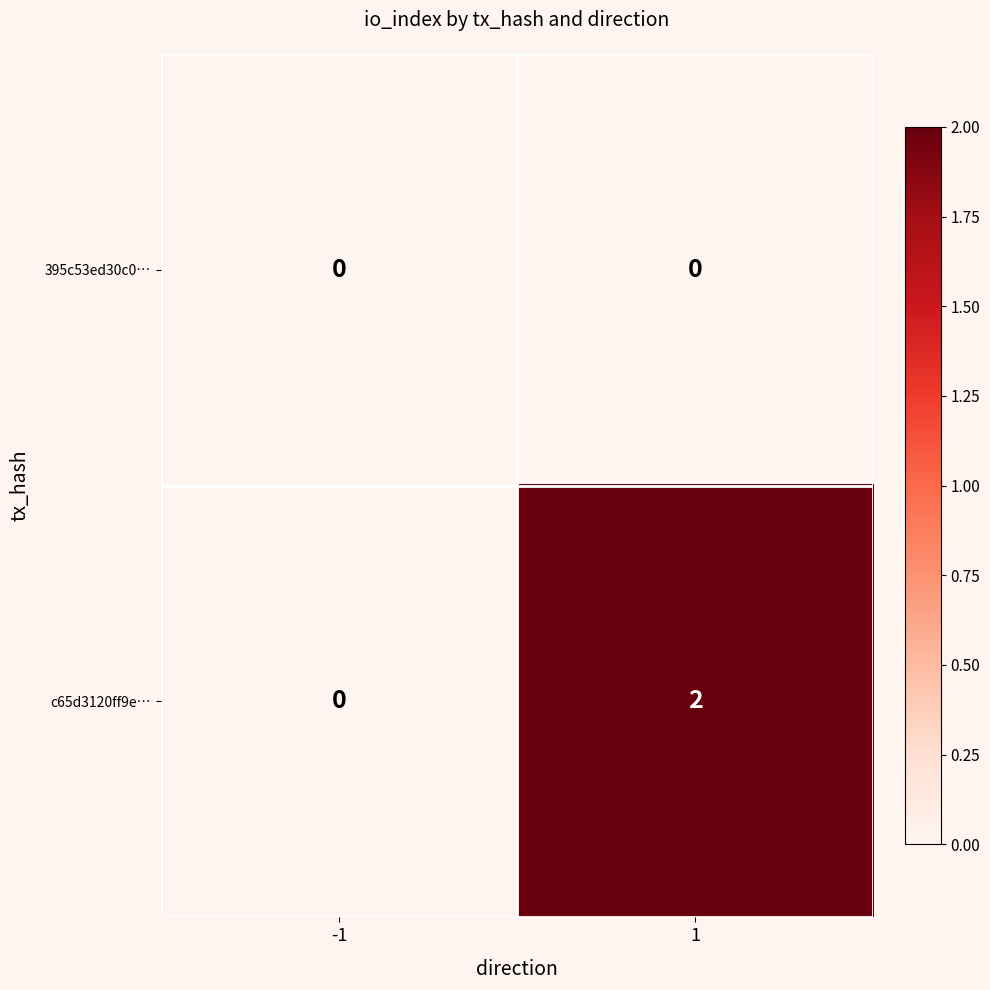

Which series has the largest total across all categories?

c65d3120ff9e…